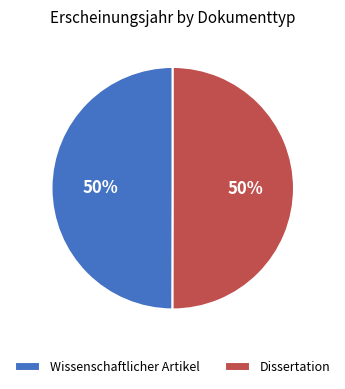

Is it true that Wissenschaftlicher Artikel is 62% of the pie?

False